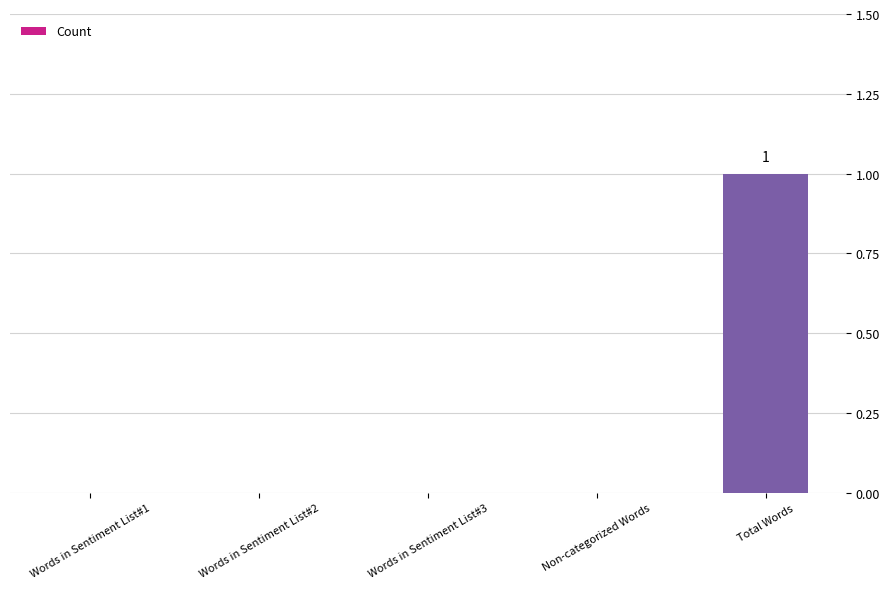

Are the bars horizontal?

No